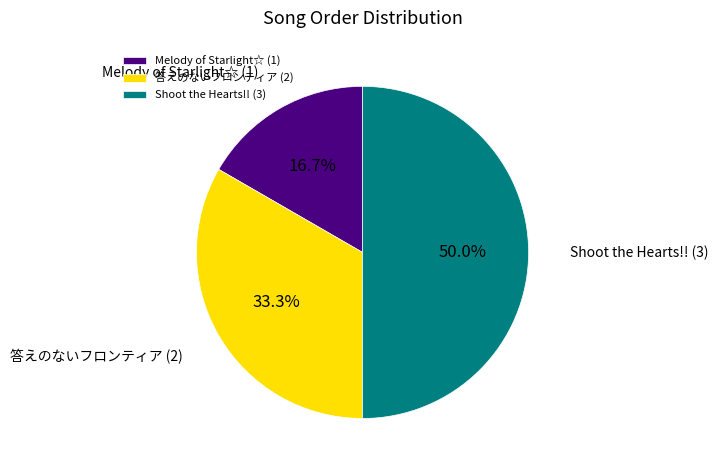

True or false: 答えのないフロンティア accounts for 33% of the total.

True